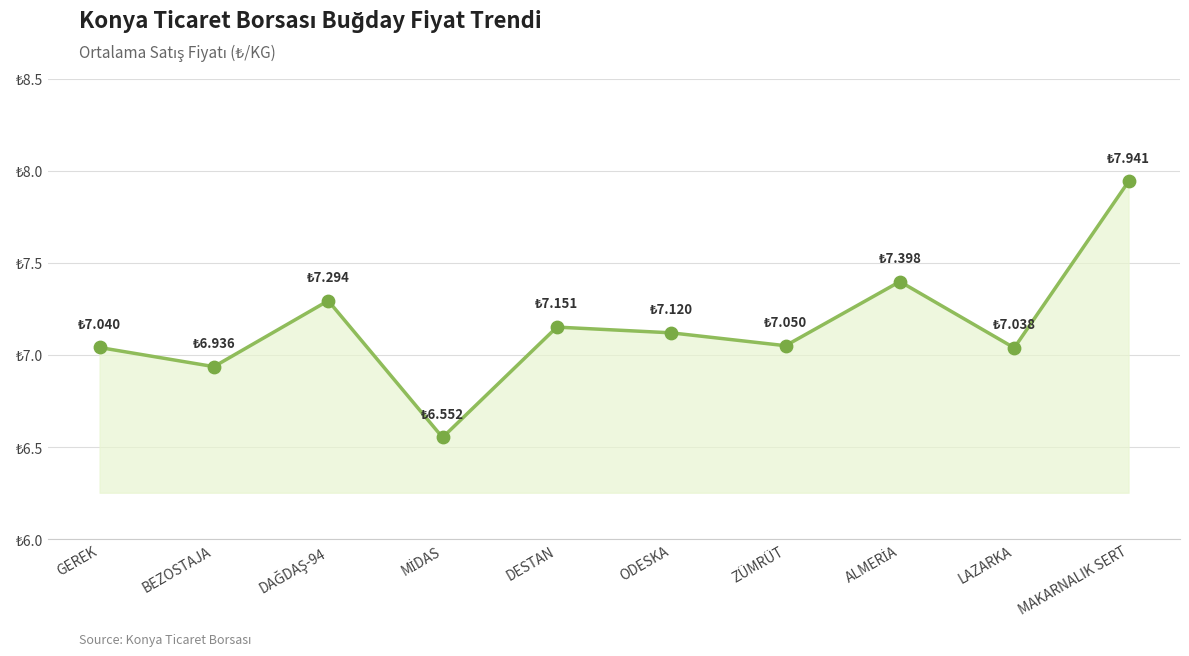

Is this an area chart (filled region under the line)?

Yes